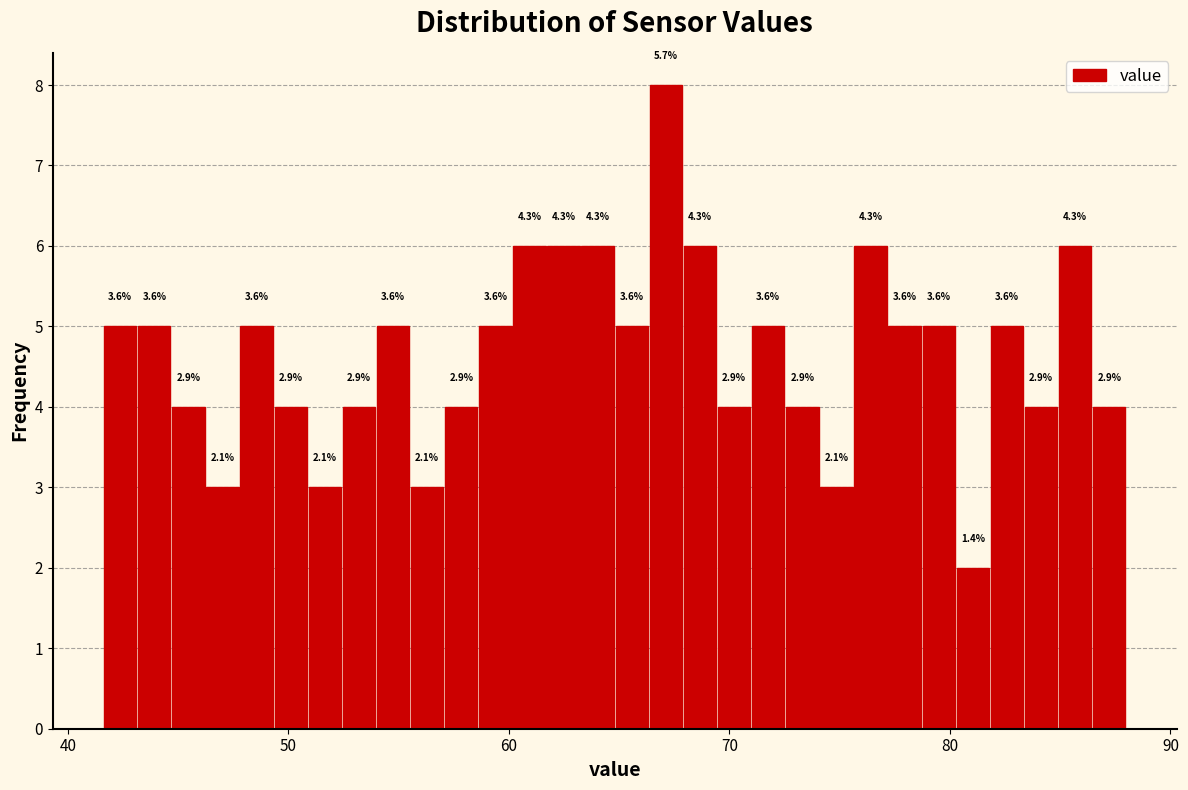

Around what value on the x-axis is the tallest bar? Give the approximate position of its centre, as read against the axis.

67